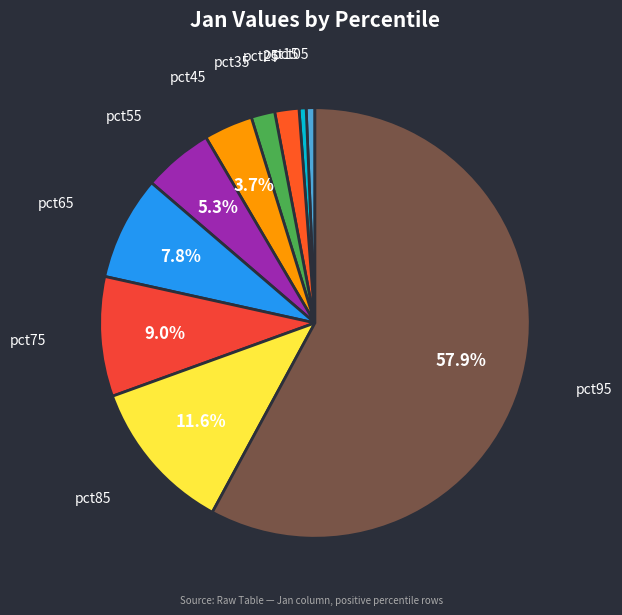

Is it true that pct35 is 15% of the pie?

False